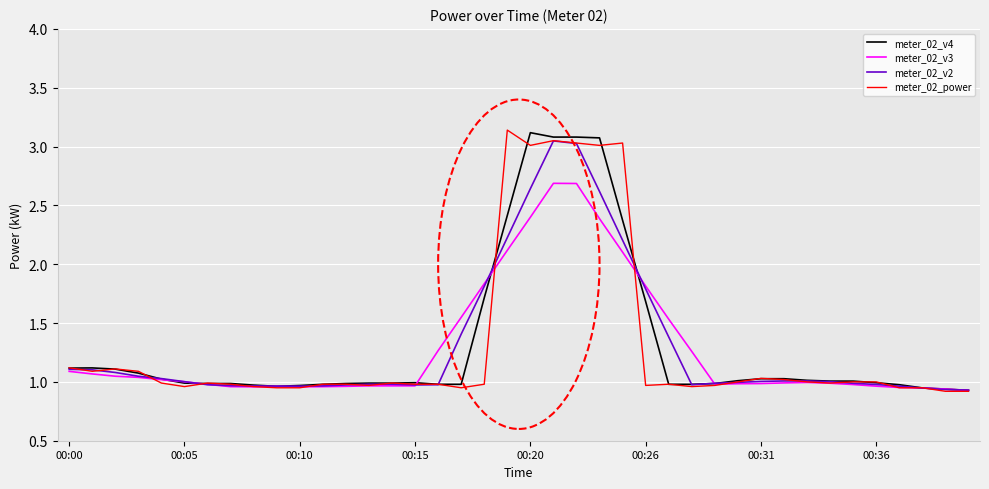

Which series has the largest range (max minus min)?

meter_02_power